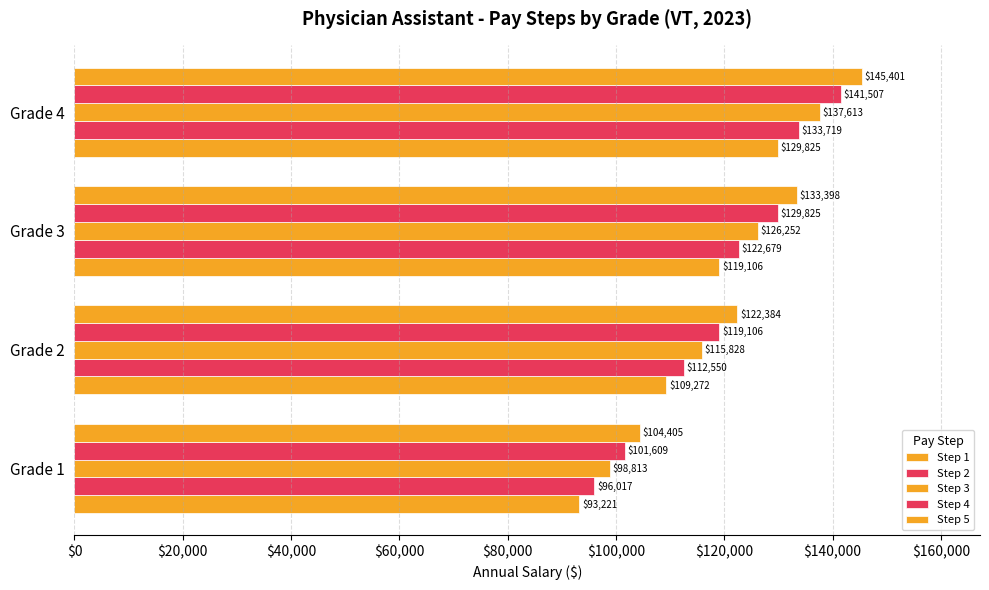

Reading right to left, extract all data points from this chart.

Step 1: 129825	119106	109272	93221
Step 2: 133719	122679	112550	96017
Step 3: 137613	126252	115828	98813
Step 4: 141507	129825	119106	101609
Step 5: 145401	133398	122384	104405